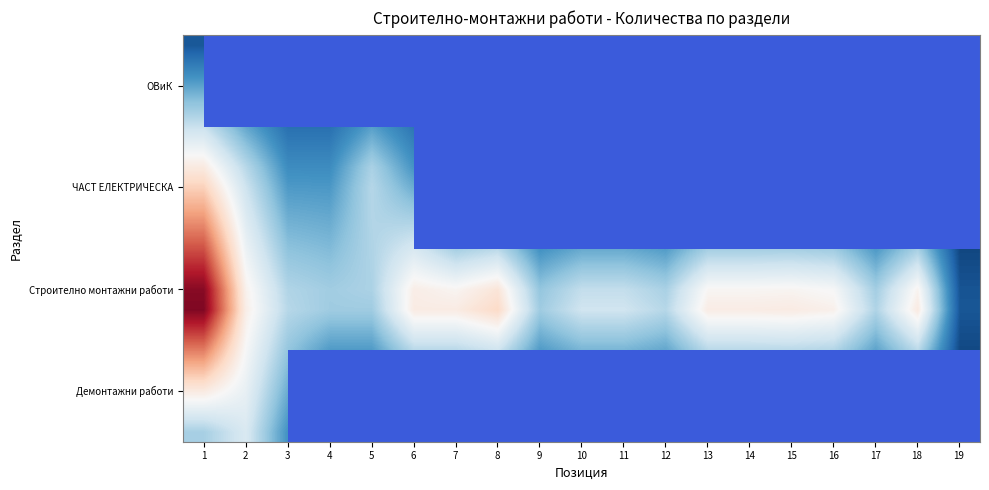

What is the spread (max minus min) of values at 6?

4.9